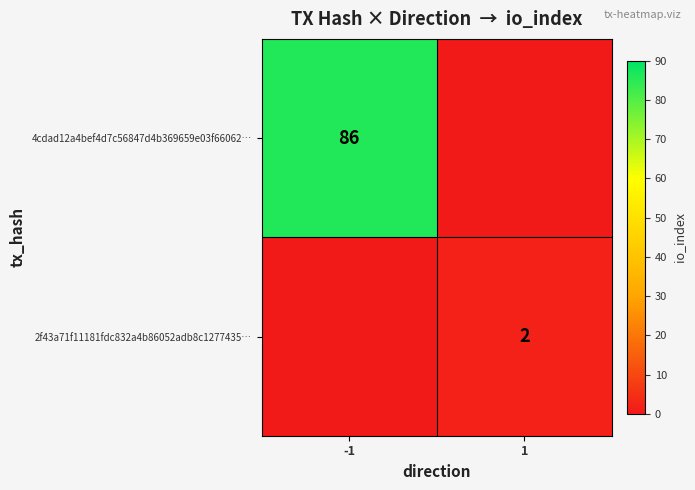

Is it true that 2f43a71f11181fdc832a4b86052adb8c1277435… equals 2 at 1?

True